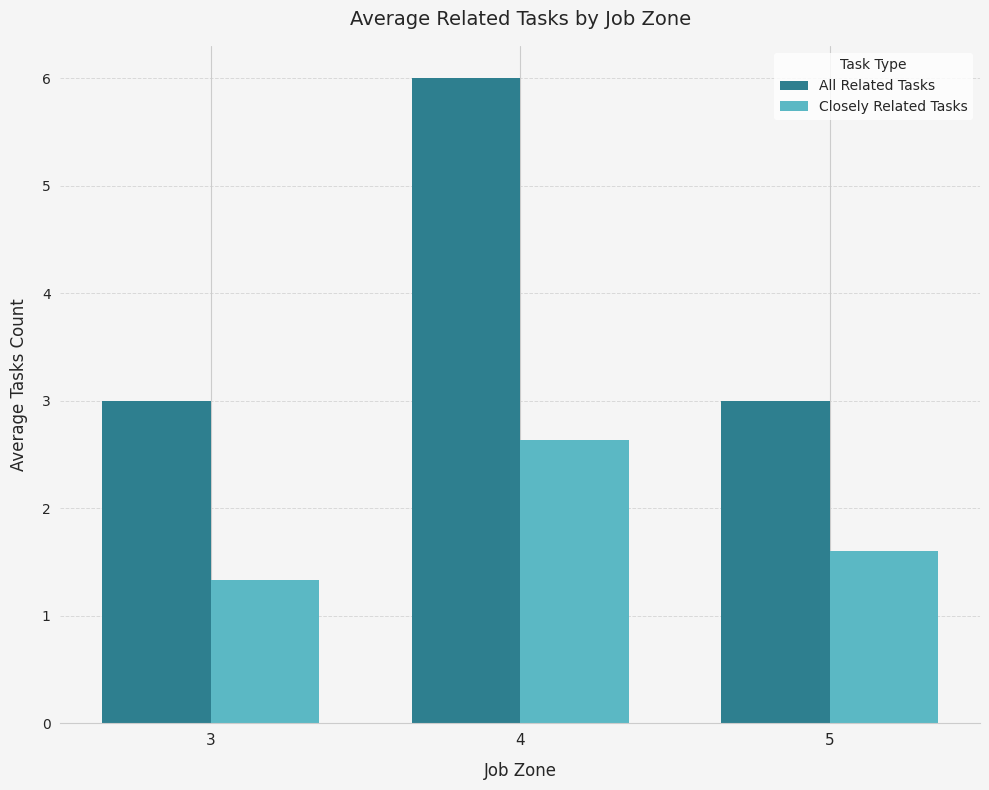

Is the value of All Related Tasks at 4 greater than the value of Closely Related Tasks at 5?

Yes